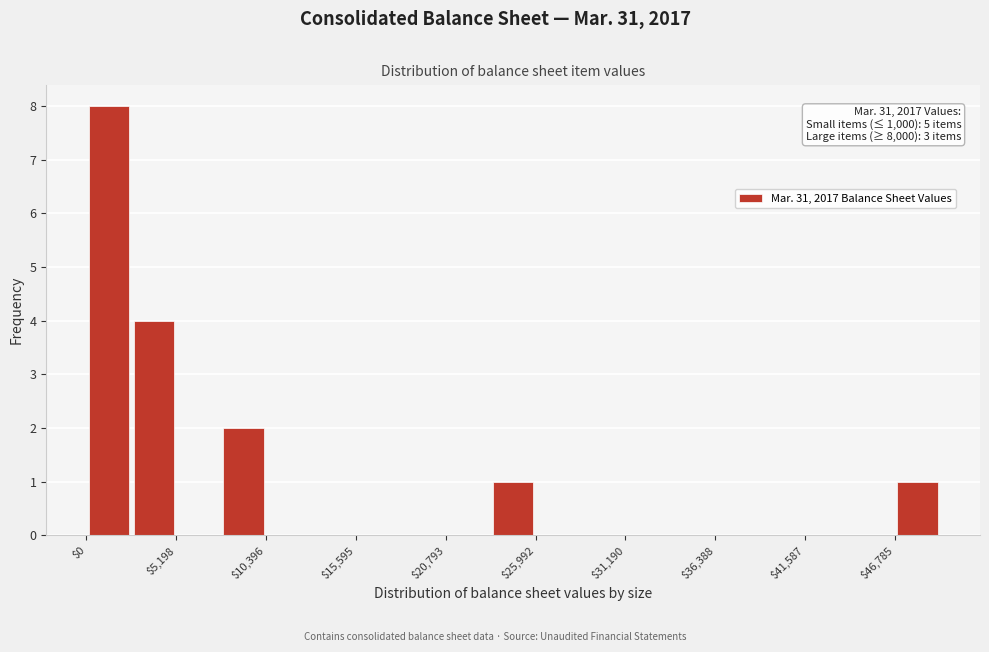

Read against the x-axis, roughly where is the centre of the tallest bar?

1000